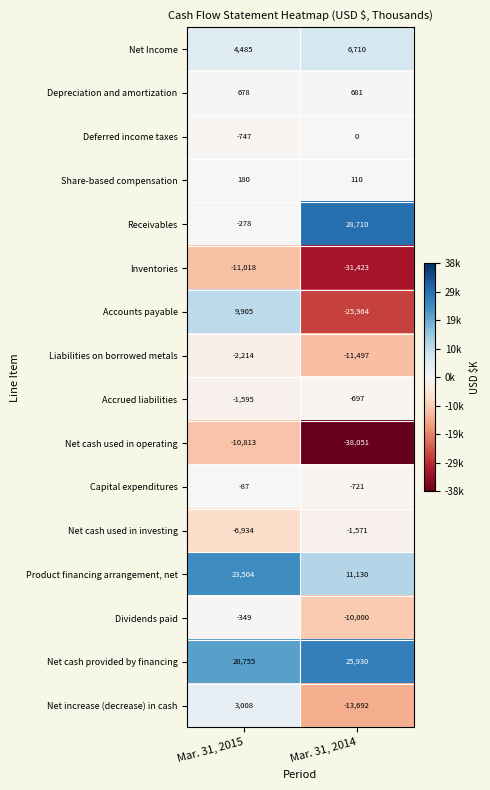

Is it true that Share-based compensation equals 196 at Mar. 31, 2014?

False